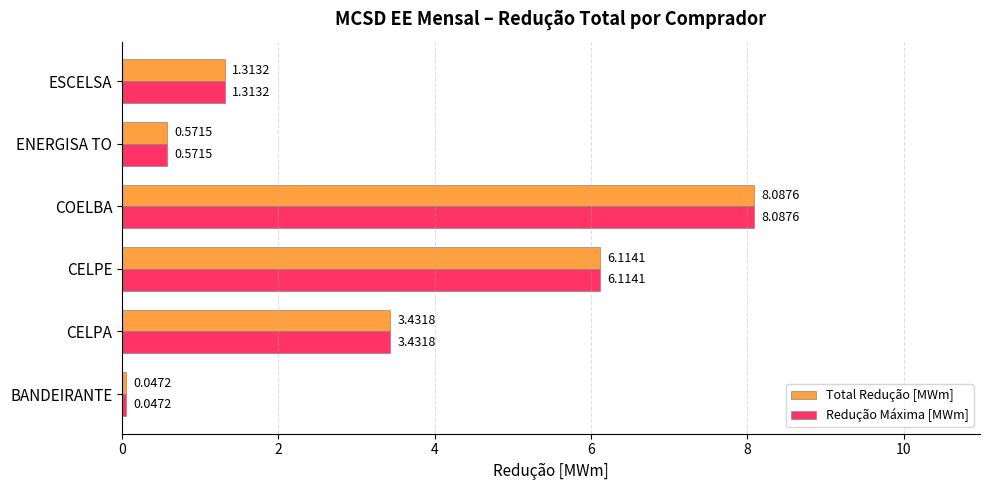

Which category has the lowest value in the Total Redução [MWm] series?

BANDEIRANTE